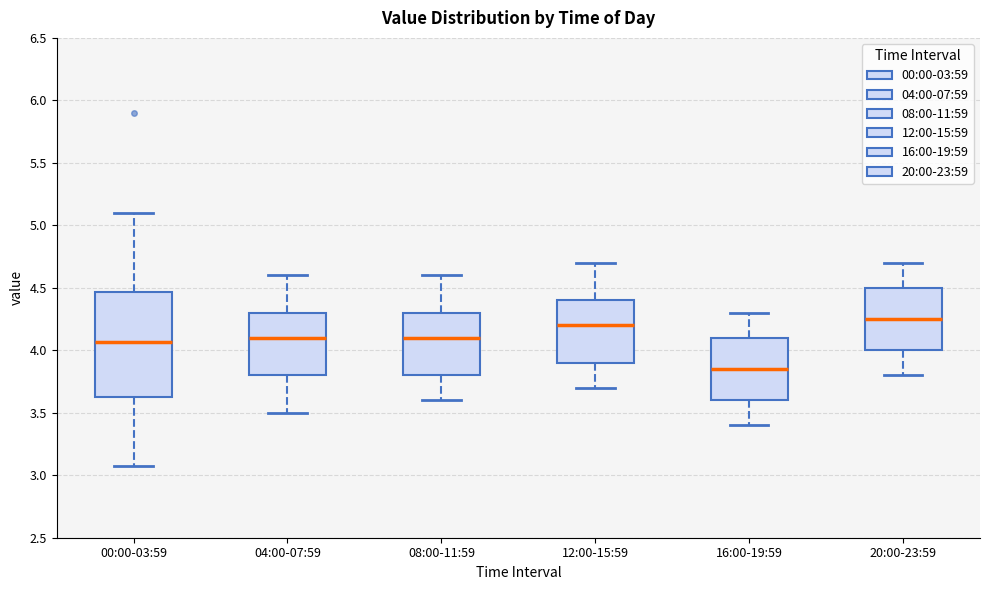

Which box is the tallest, from its lower edge to its upper edge?

00:00-03:59